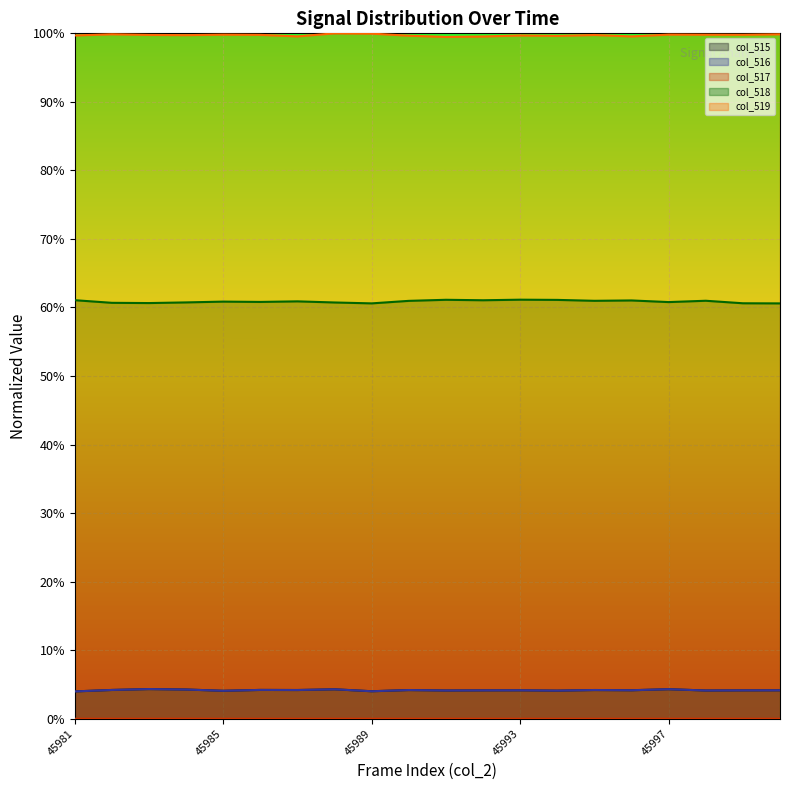

True or false: col_517 and col_516 intersect in this chart.

False